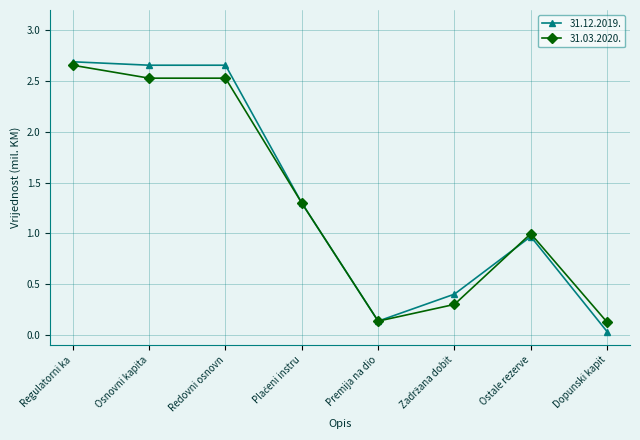

What is the label of the 1st point from the left?

Regulatorni ka